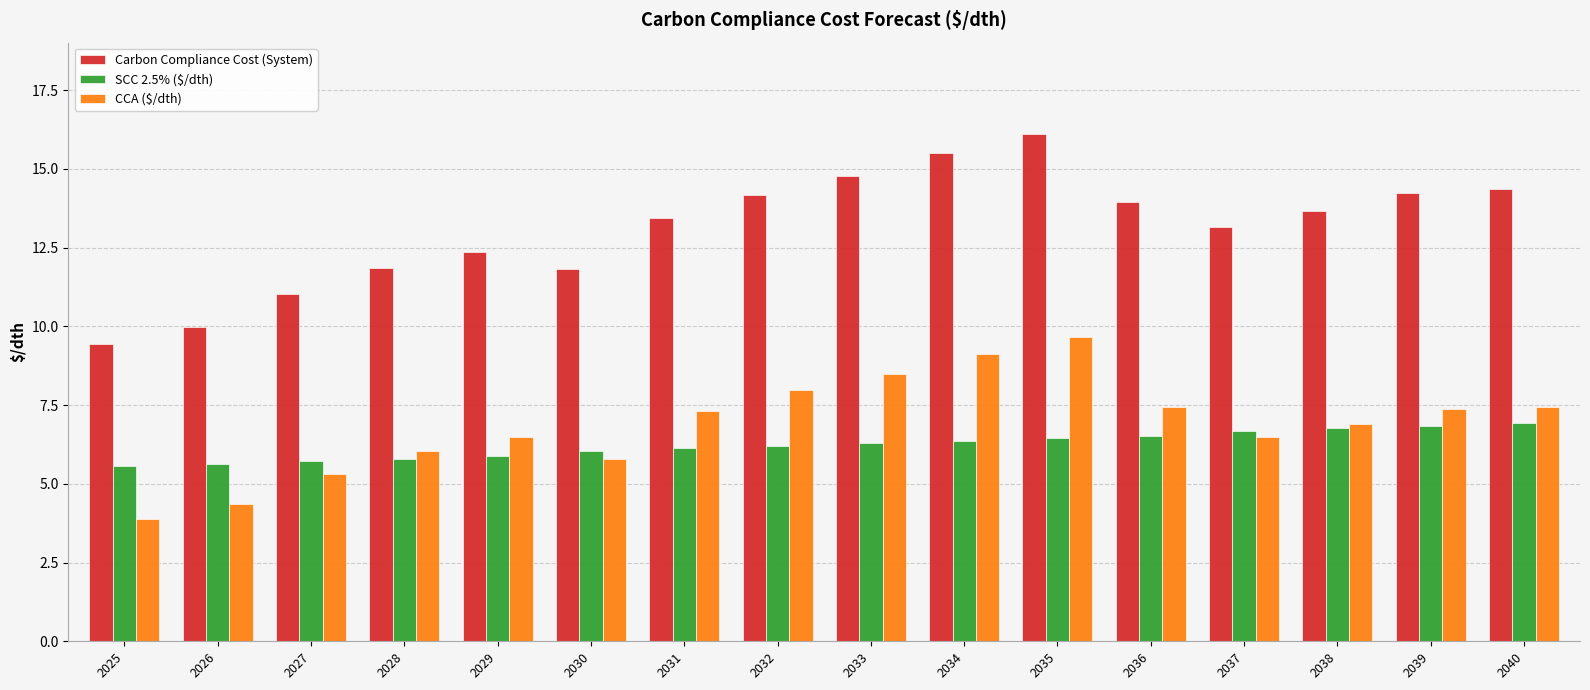

Which category has the lowest value across all series?

2025